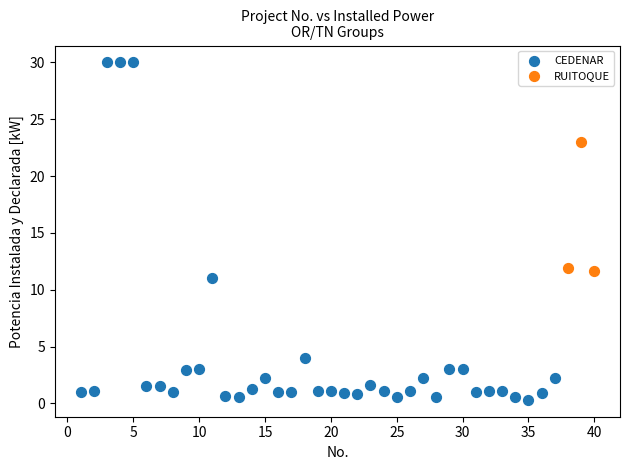

Which series reaches the maximum Y coordinate?

CEDENAR